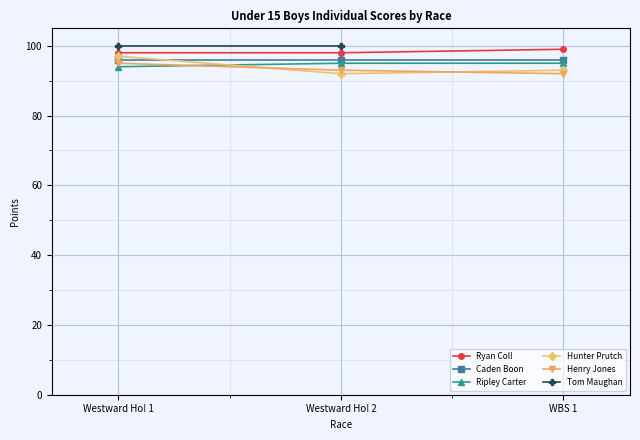

How many values in the Hunter Prutch series exceed 93?

1